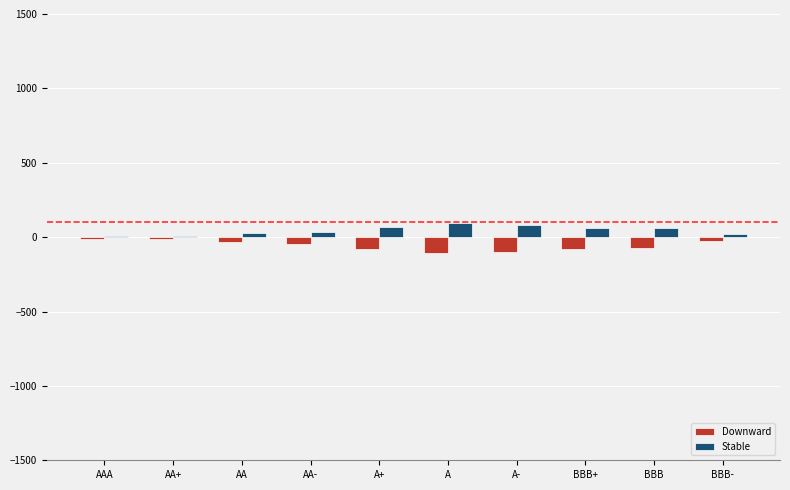

Read the Downward value at BBB.

-76